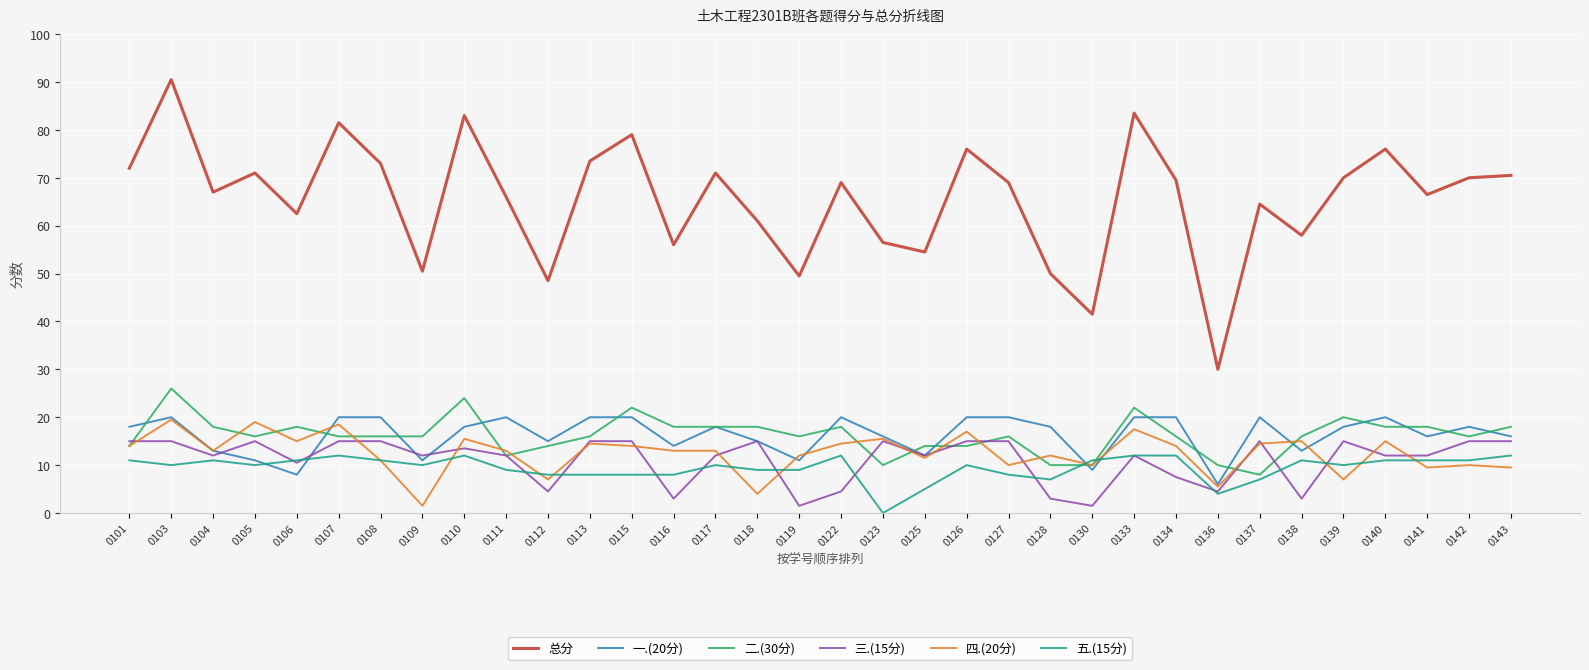

At which label is 三.(15分) closest to 8?

0134